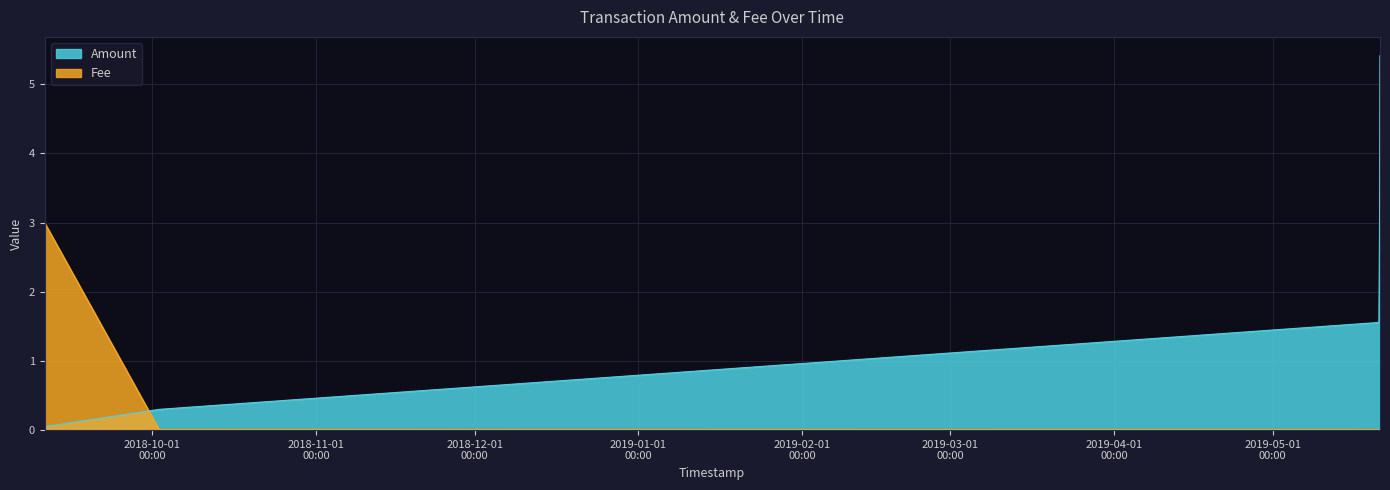

Rank the series by their maximum value, from highest to lowest.

Amount, Fee